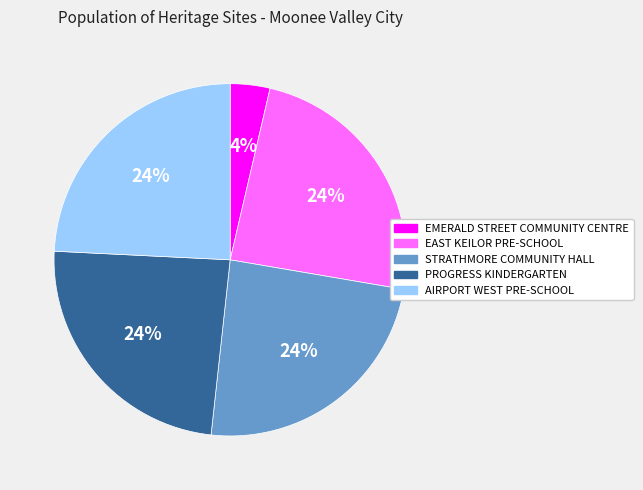

To the nearest percent, what portion does EAST KEILOR PRE-SCHOOL represent?

24%